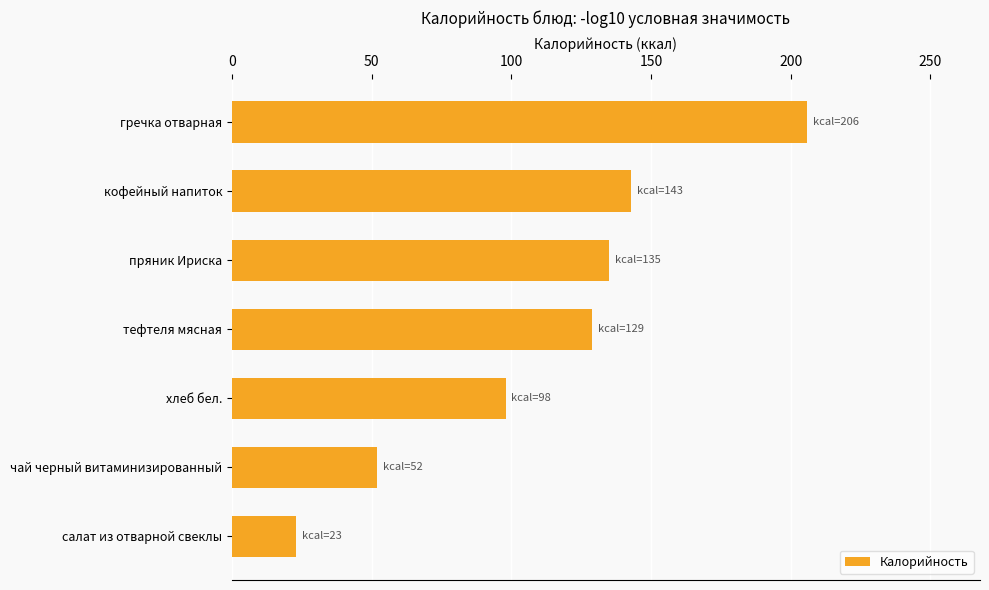

How many bars are there in total?

7